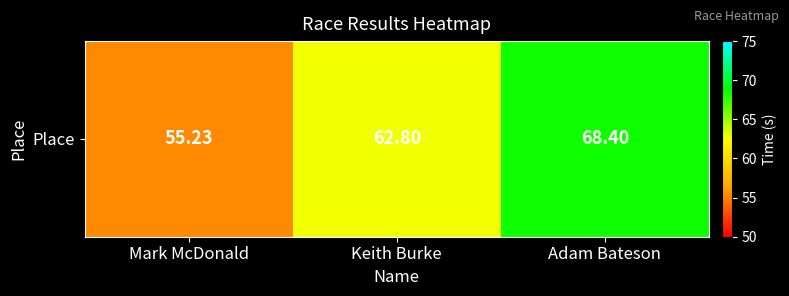

What is the smallest value displayed?

55.2